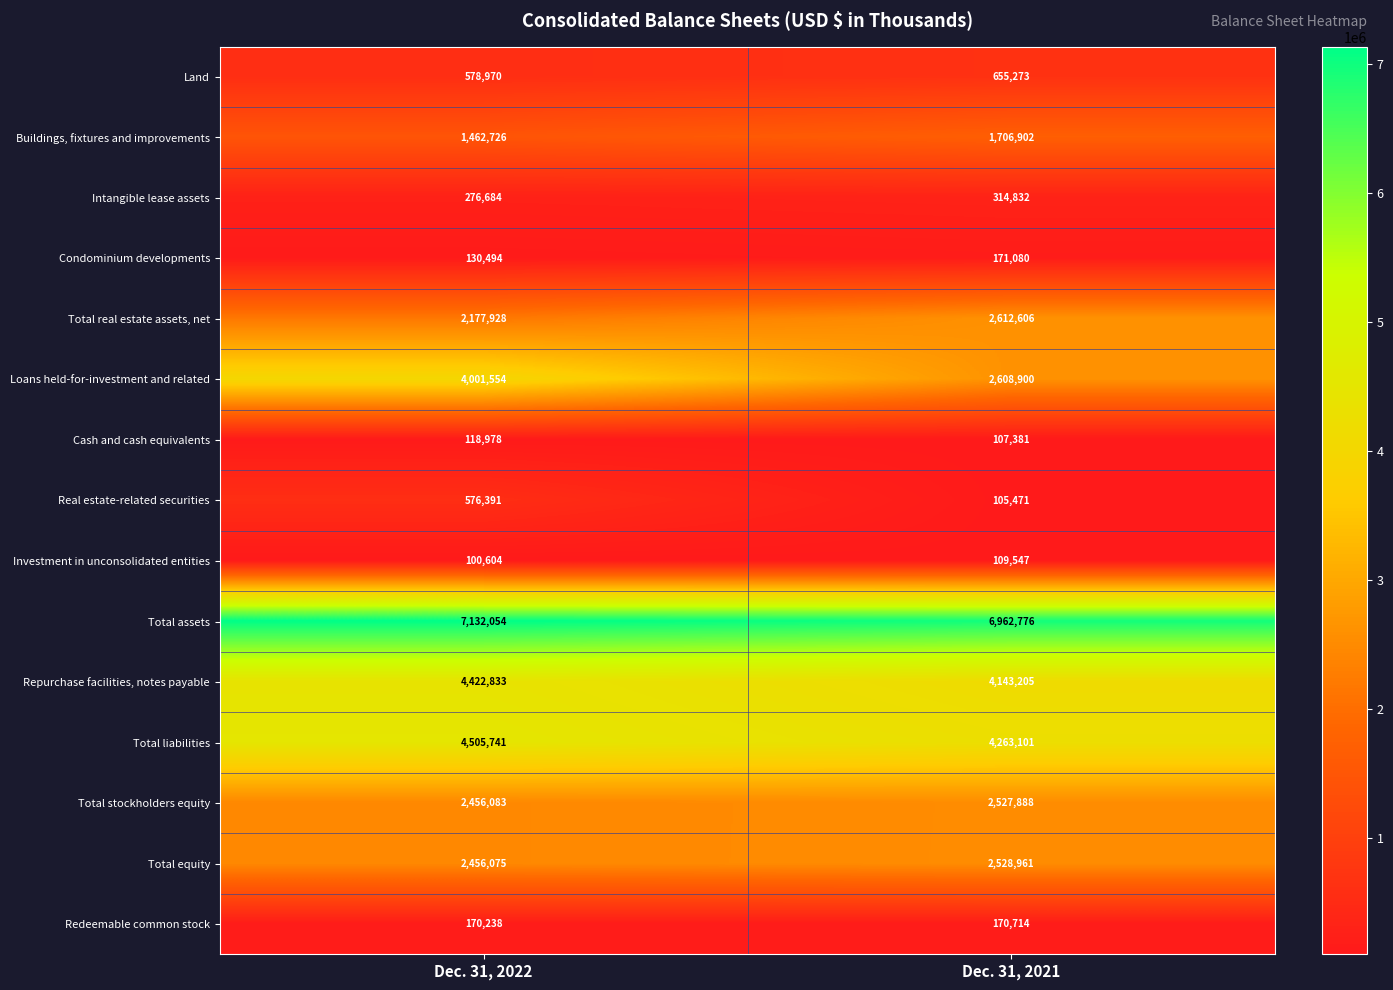

What is the difference between the maximum and minimum values in the Real estate-related securities series?

470920